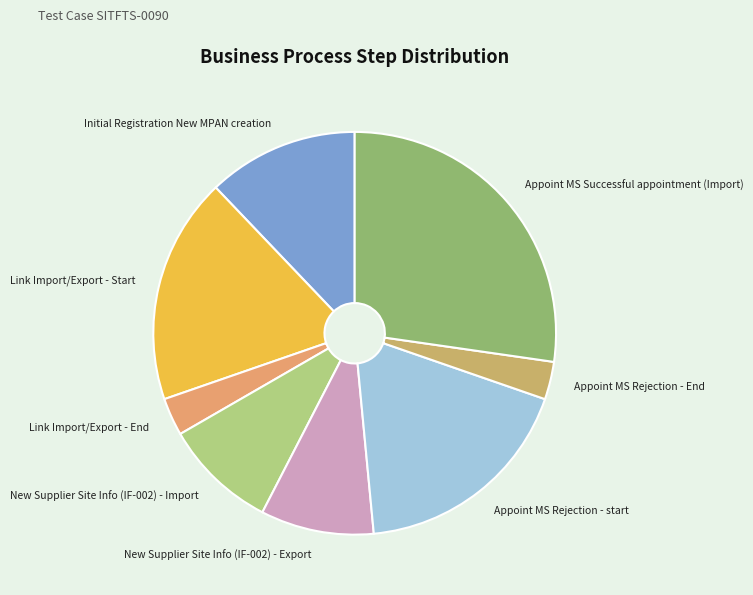

Which category has the biggest portion of the pie?

Appoint MS Successful appointment (Import)